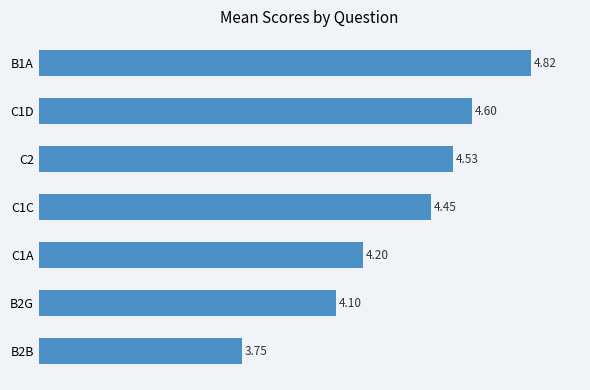

What is the sum of the values at C1D and C2?

9.1